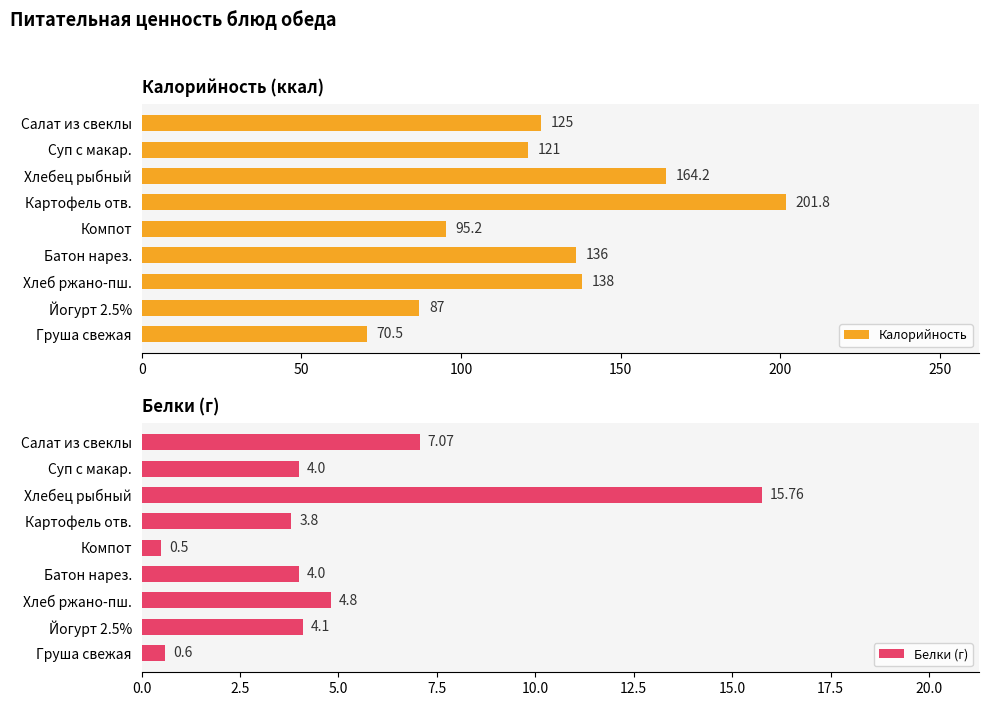

True or false: Калорийность has a value of 201.8 at Картофель отв..

True